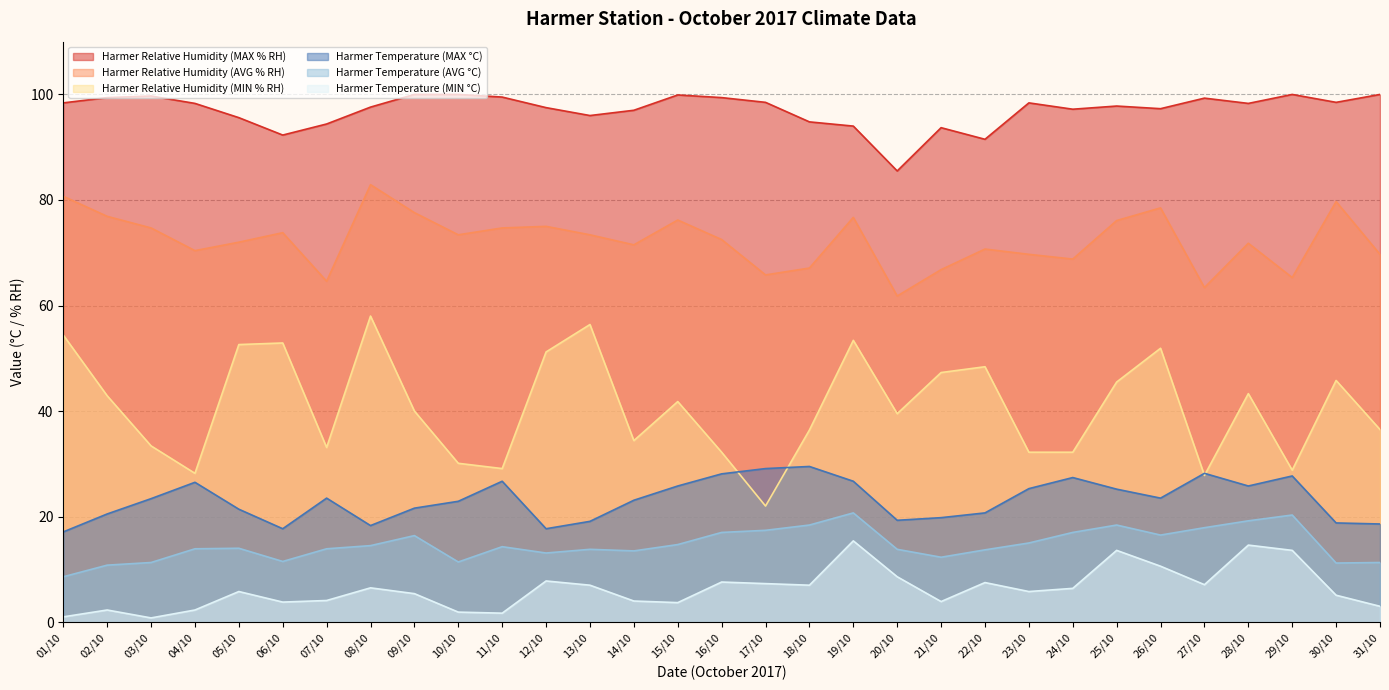

The Harmer Temperature (MIN °C) series shows 5.1 at 30/10. True or false?

True